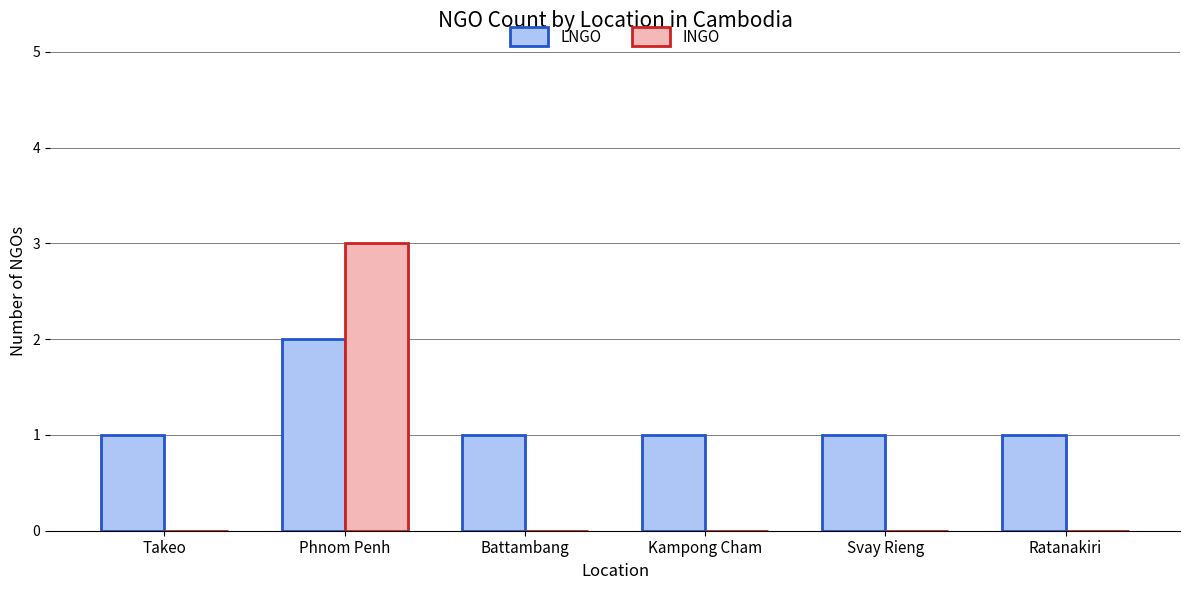

Is it true that INGO equals 1 at Phnom Penh?

False